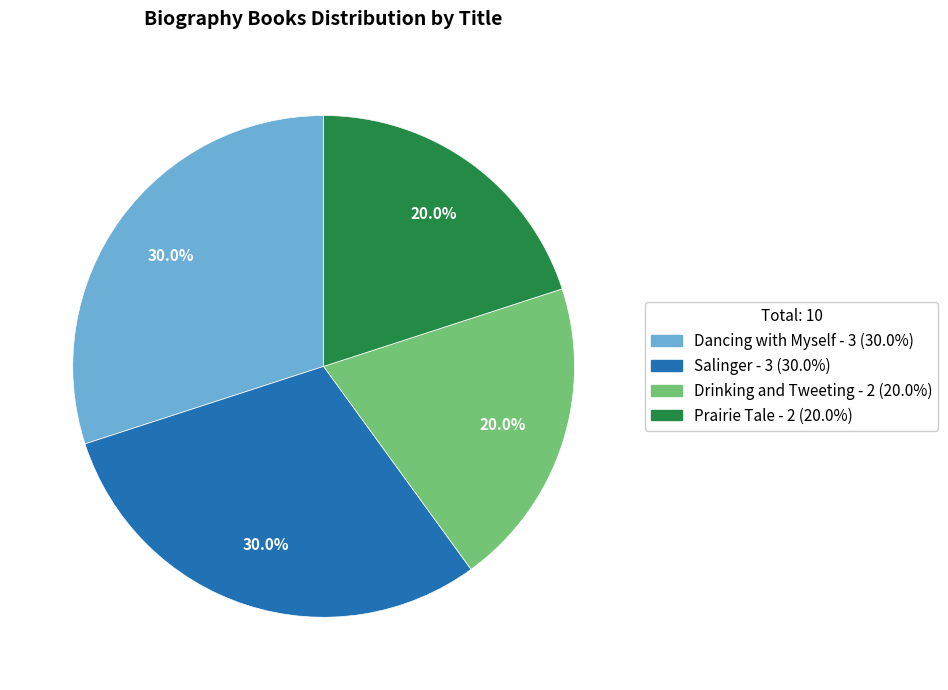

Does Prairie Tale represent more than half of the total?

No